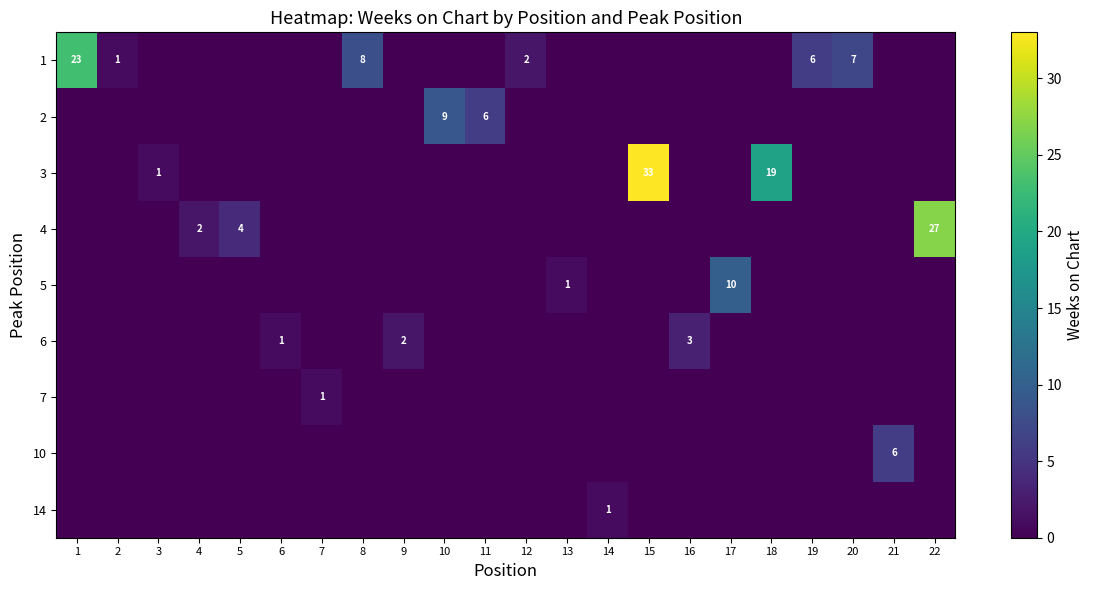

At how many categories does at least one series exceed 21?

3